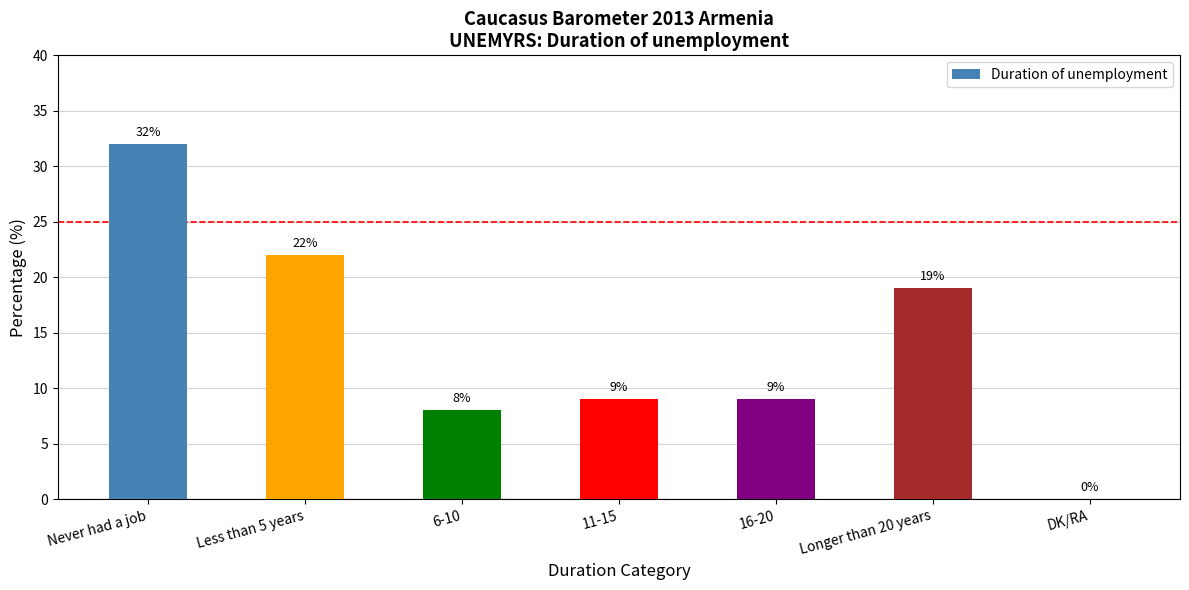

Is it true that the value at 6-10 is 8?

True